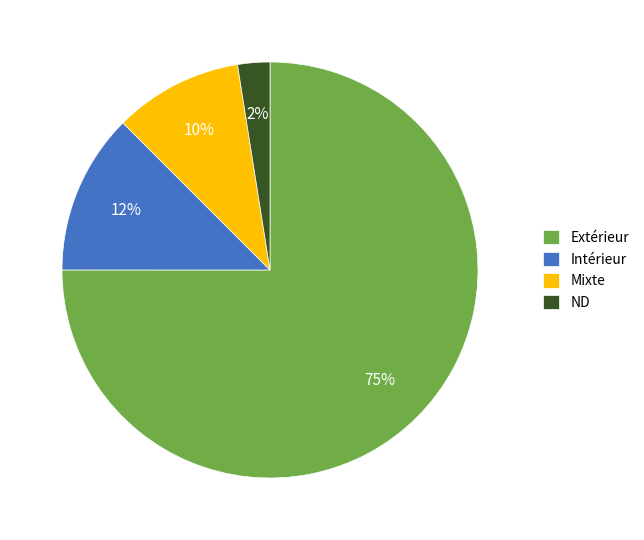

What is the largest slice in the pie chart?

Extérieur